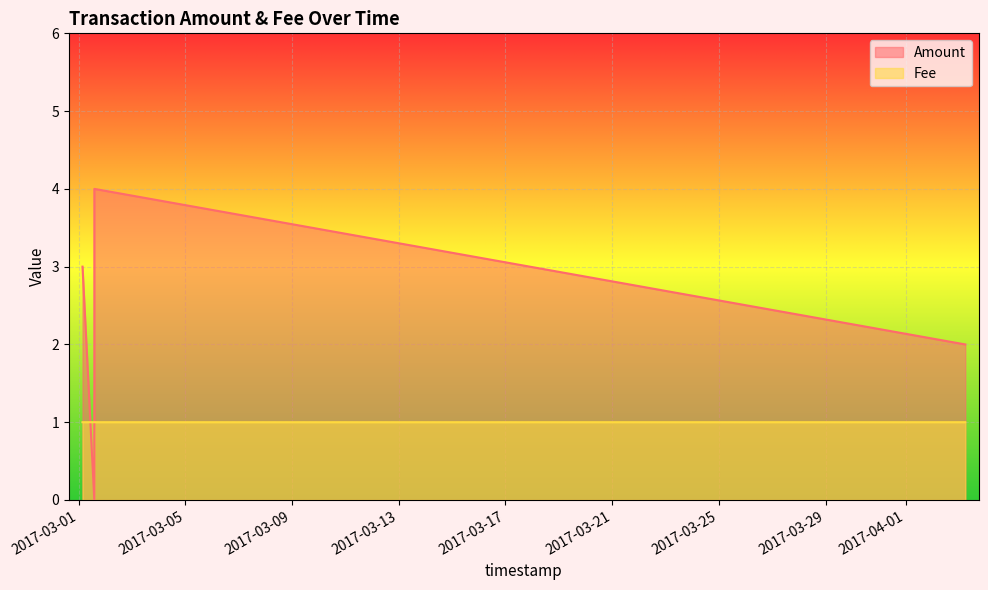

Rank the series by their maximum value, from lowest to highest.

Fee, Amount